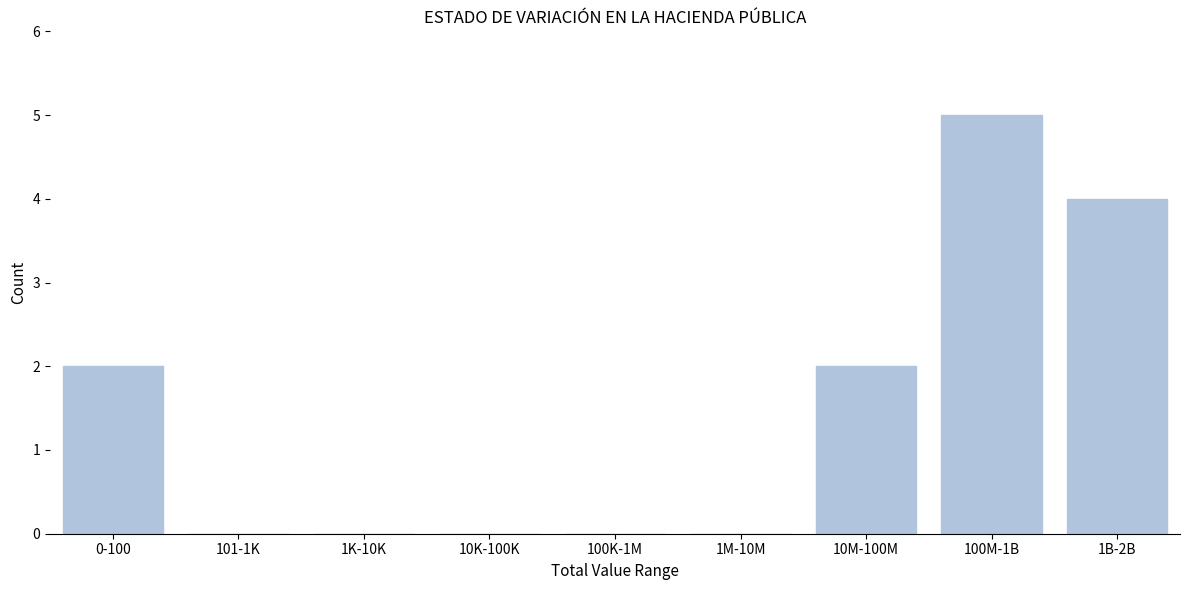

Reading right to left, extract all data points from this chart.

1B-2B=4	100M-1B=5	10M-100M=2	1M-10M=0	100K-1M=0	10K-100K=0	1K-10K=0	101-1K=0	0-100=2